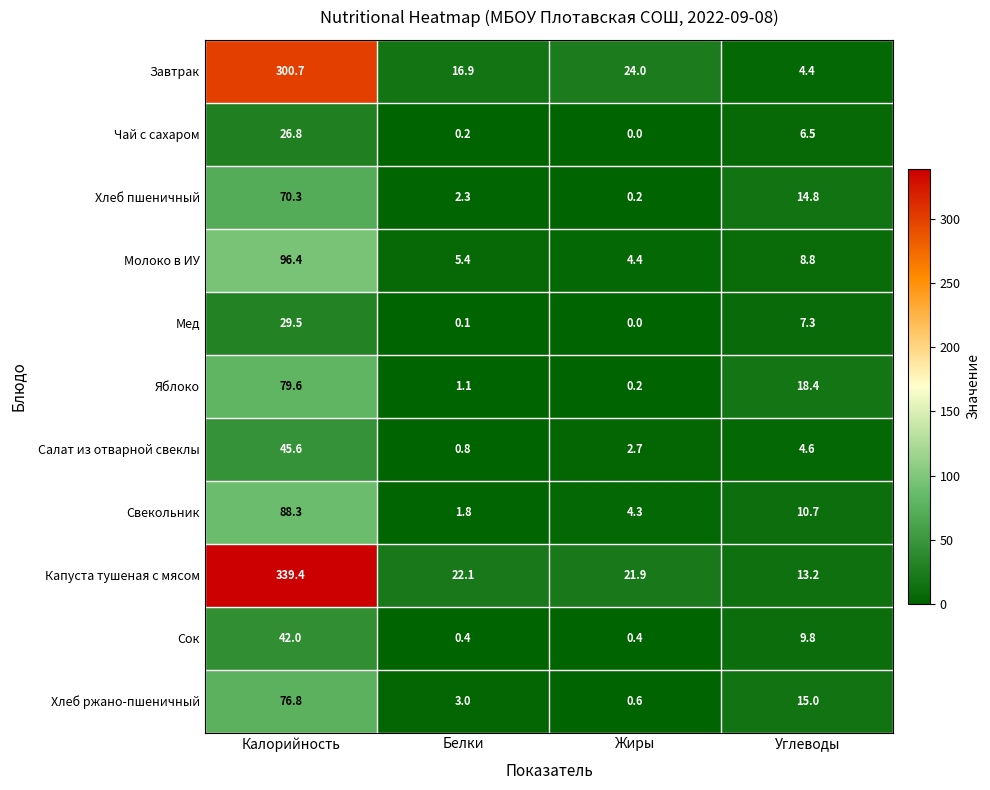

Is it true that Капуста тушеная с мясом equals 22.1 at Белки?

True